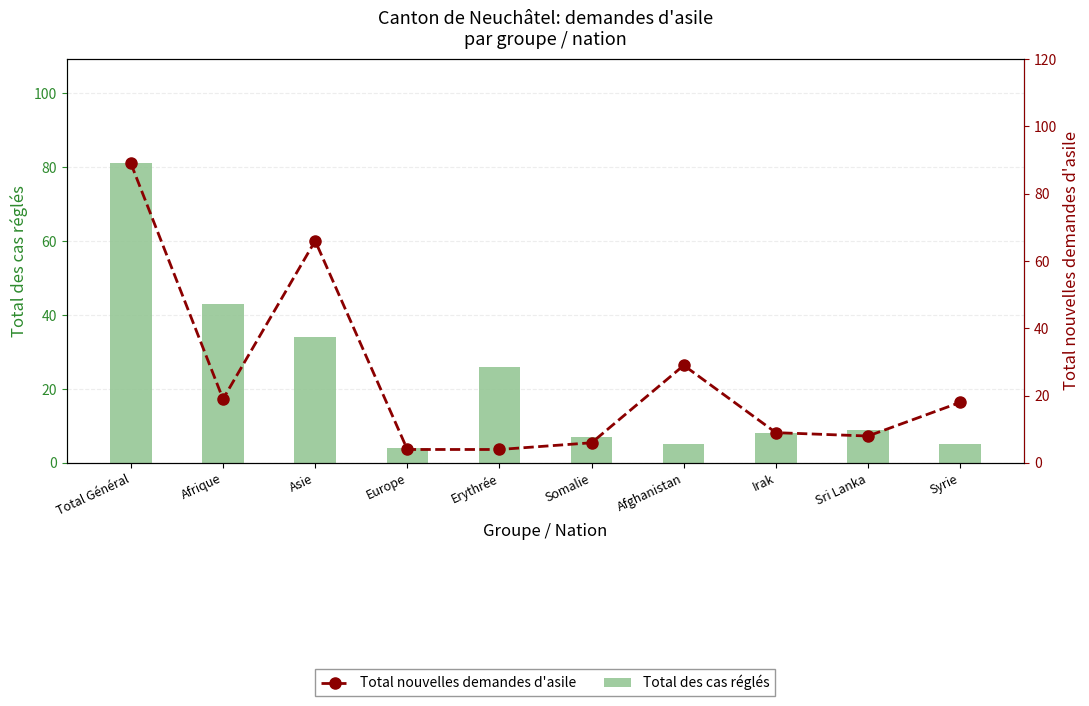

What are all the series names shown in the legend?

Total des cas réglés, Total nouvelles demandes d'asile